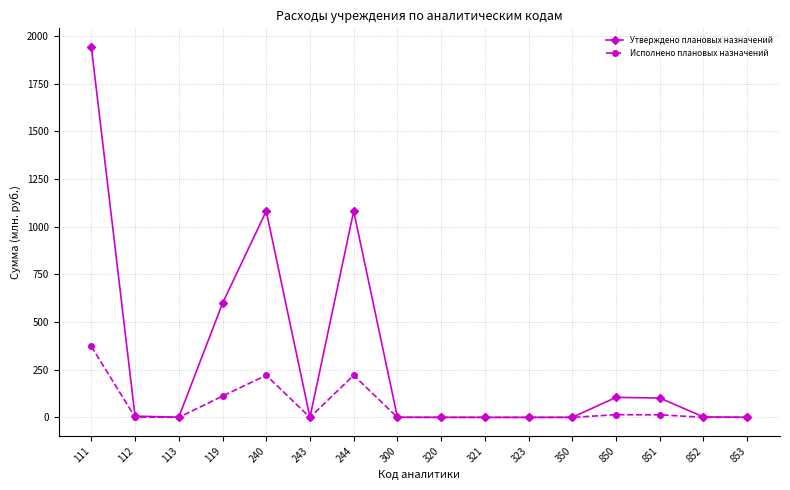

At which category does Утверждено плановых назначений reach its first local peak?

240